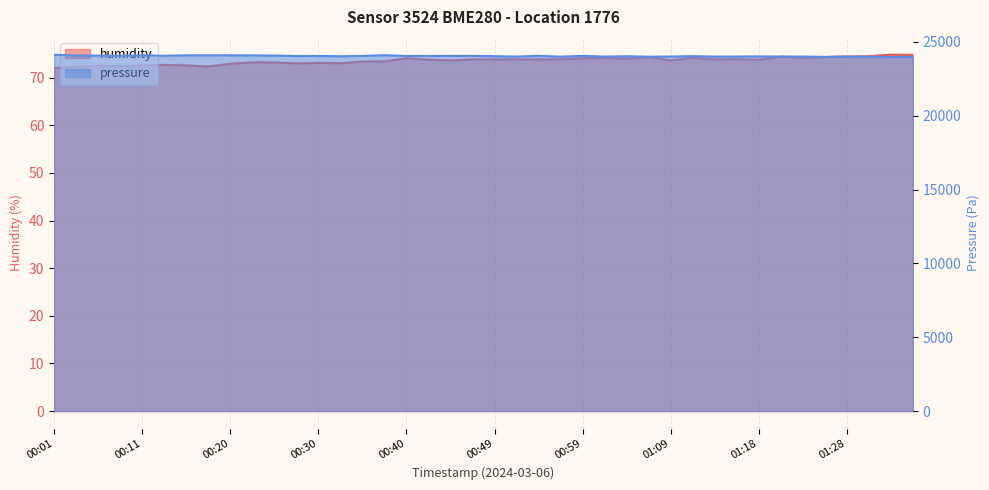

What is the total value across all series at 01:14?

24077.7